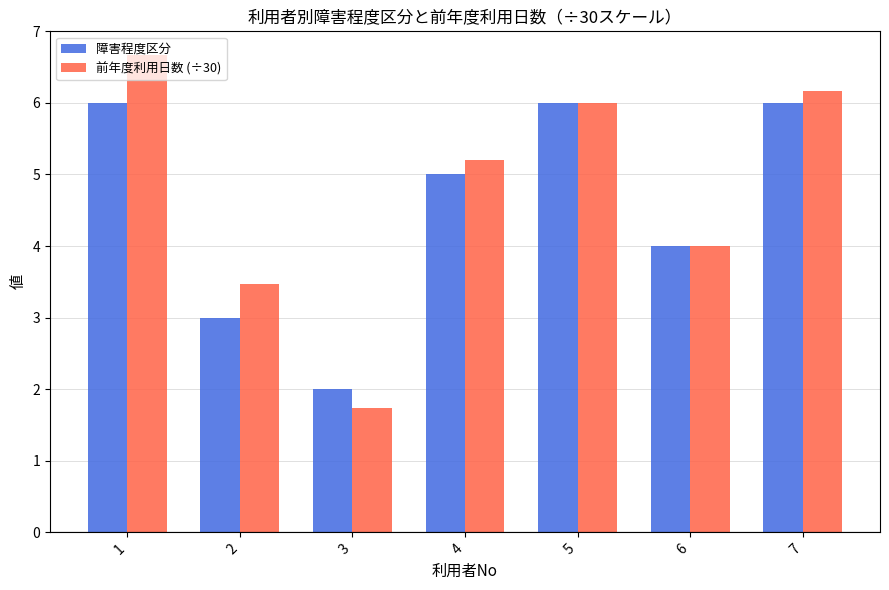

Which label corresponds to the largest value in the chart?

1